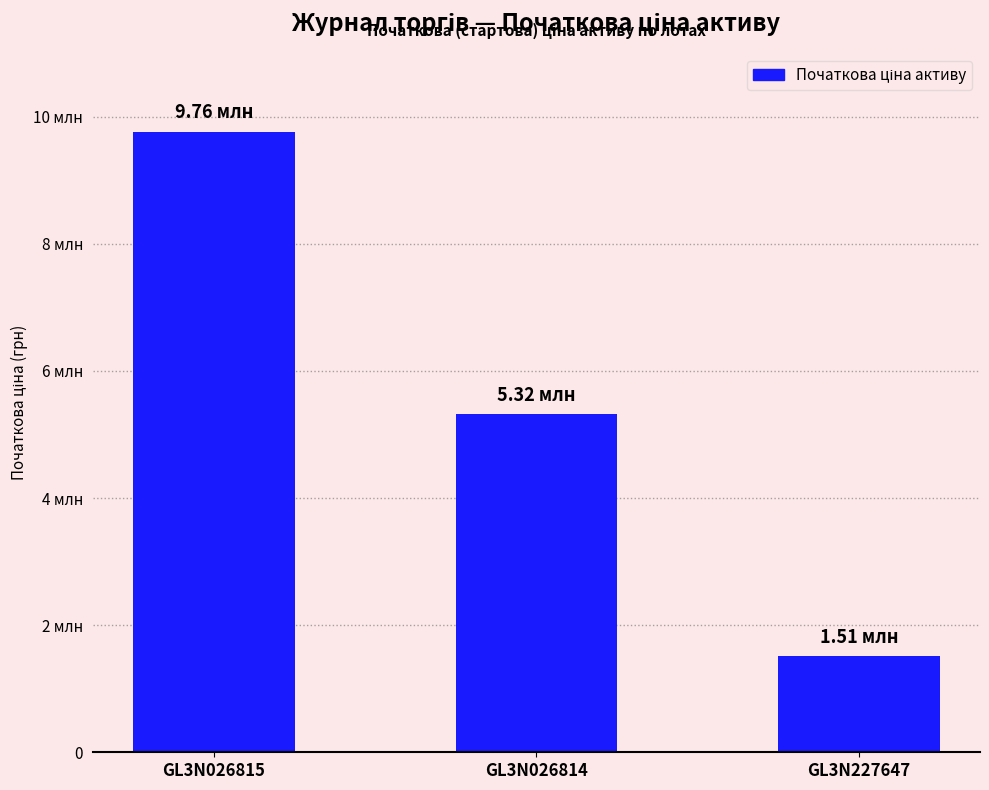

Which has a higher value, GL3N026814 or GL3N026815?

GL3N026815